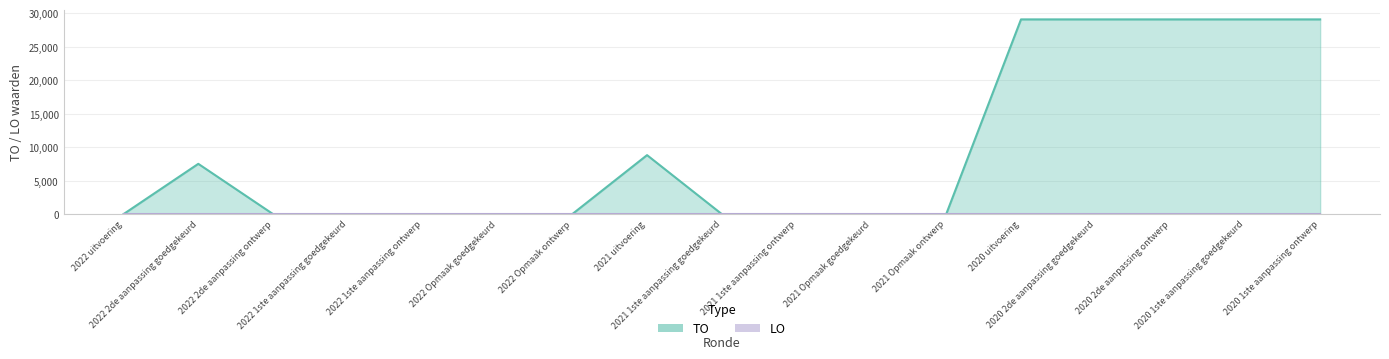

Reading left to right, extract all data points from this chart.

2022 uitvoering=0	2022 2de aanpassing goedgekeurd=7502	2022 2de aanpassing ontwerp=0	2022 1ste aanpassing goedgekeurd=0	2022 1ste aanpassing ontwerp=0	2022 Opmaak goedgekeurd=0	2022 Opmaak ontwerp=0	2021 uitvoering=8800	2021 1ste aanpassing goedgekeurd=0	2021 1ste aanpassing ontwerp=0	2021 Opmaak goedgekeurd=0	2021 Opmaak ontwerp=0	2020 uitvoering=29046	2020 2de aanpassing goedgekeurd=29046	2020 2de aanpassing ontwerp=29046	2020 1ste aanpassing goedgekeurd=29046	2020 1ste aanpassing ontwerp=29046